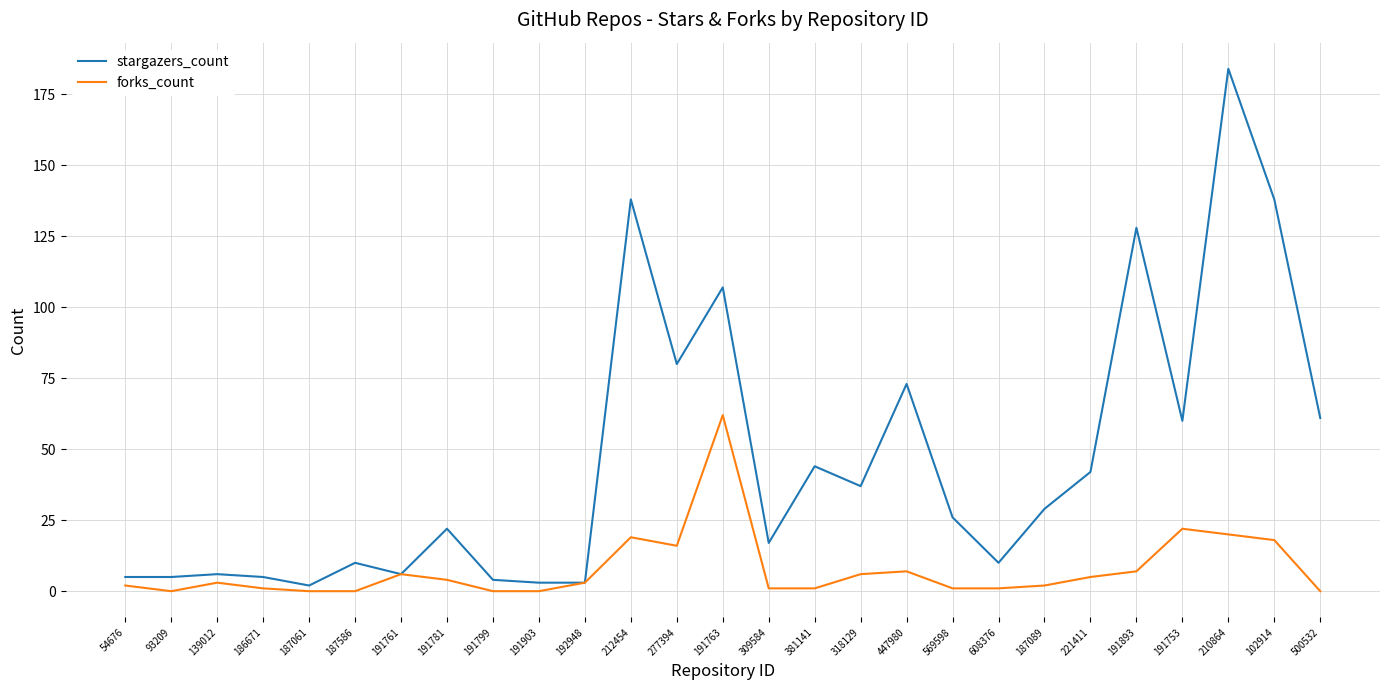

What is the maximum value for stargazers_count?

184